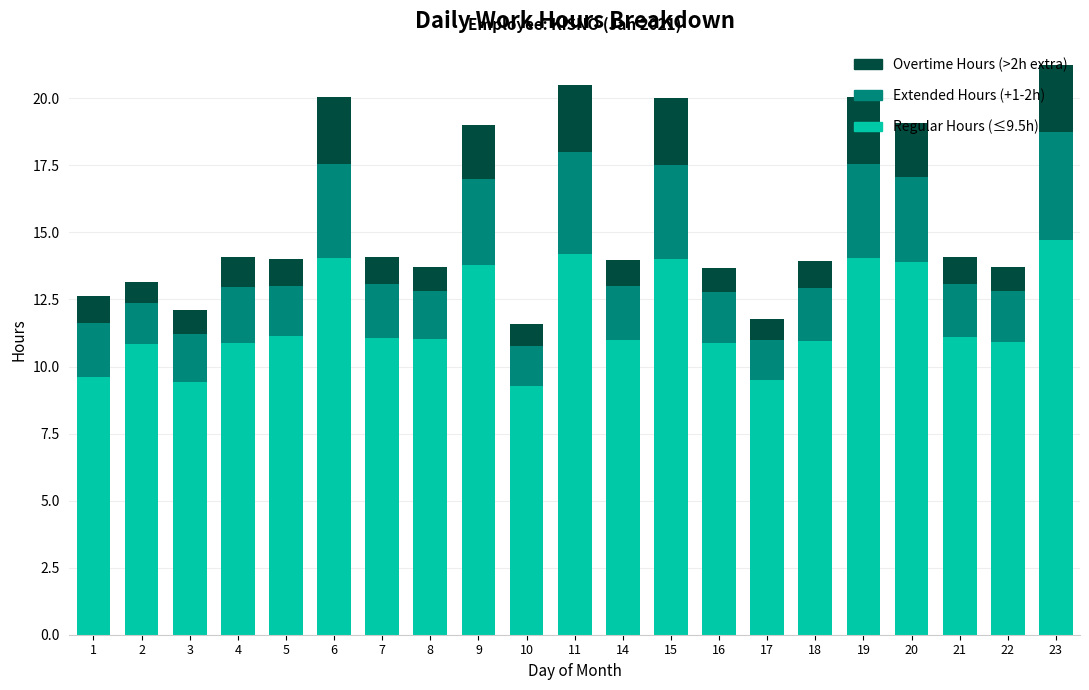

The value of Regular Hours (≤9.5h) at 20 is 18.4. True or false?

False